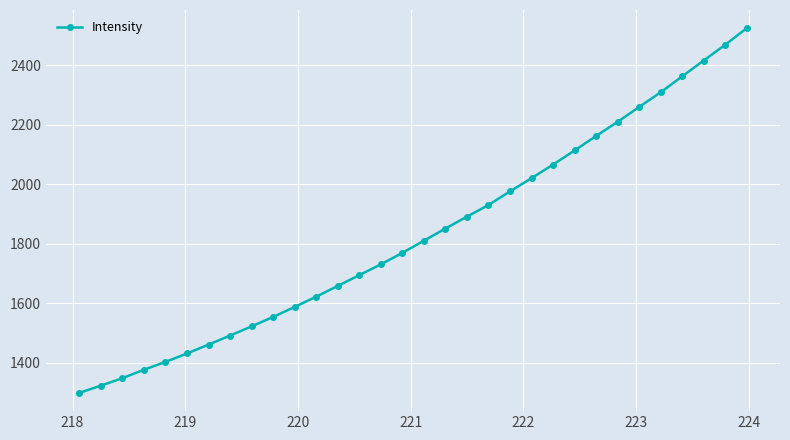

What is the value of the 10th point from the left?

1554.4